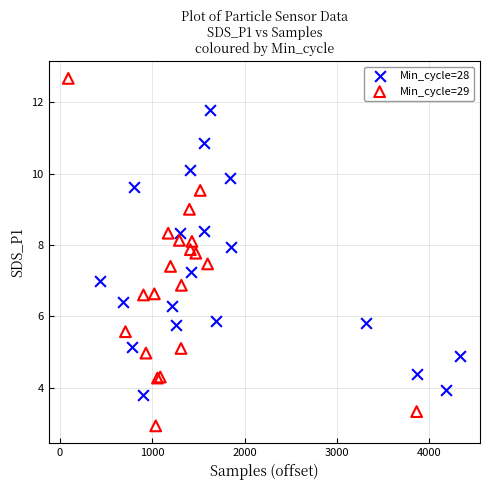

Which series contains the highest Y value?

Min_cycle=29